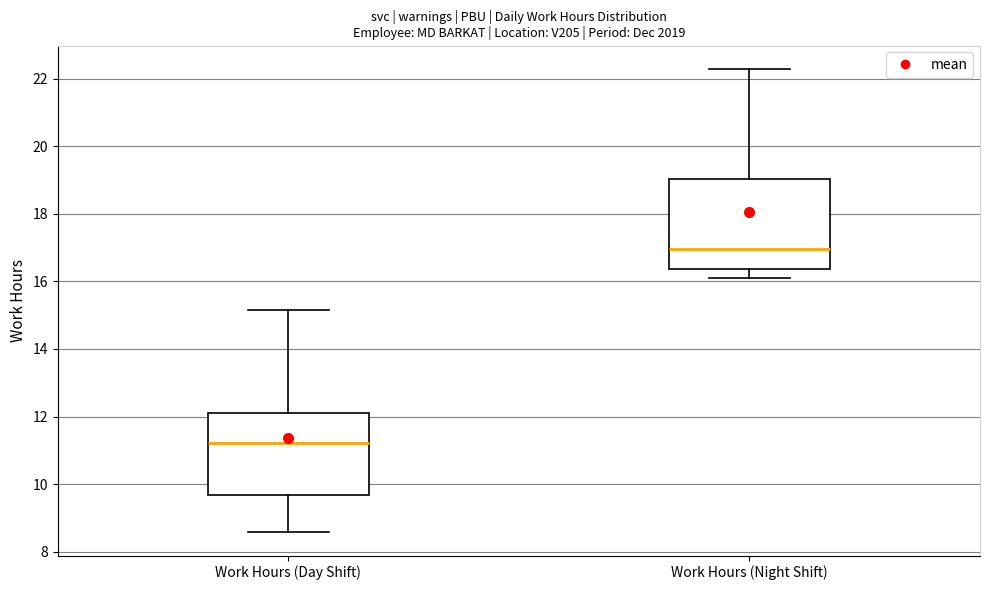

Comparing the boxes themselves (not the whiskers), which one is the tallest?

Work Hours (Night Shift)